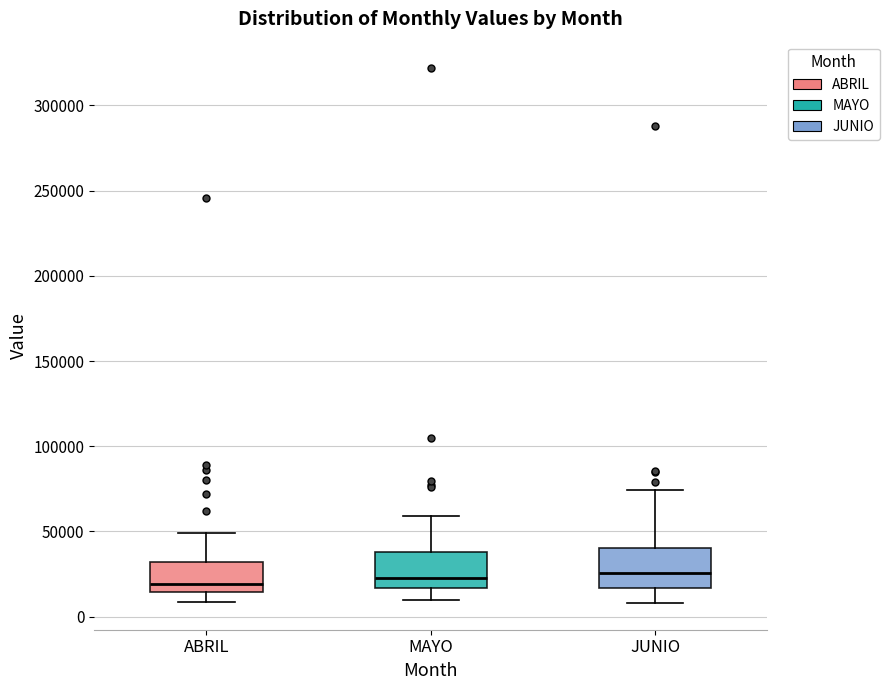

Reading left to right, read every box against the y-axis: the position of its median line, the range the box covers, and the ends of its whiskers. The values are not printed on the chart, so give them approximately, as read against the axis.

ABRIL: median 20000, box 15000 to 30000, whiskers 10000 to 50000
MAYO: median 25000, box 15000 to 40000, whiskers 10000 to 60000
JUNIO: median 25000, box 15000 to 40000, whiskers 10000 to 75000